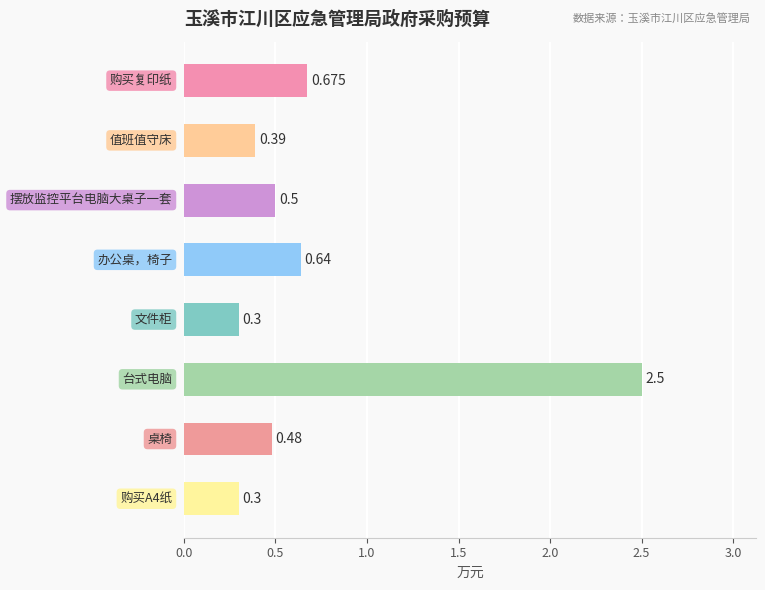

How many values are between 0 and 1?

7